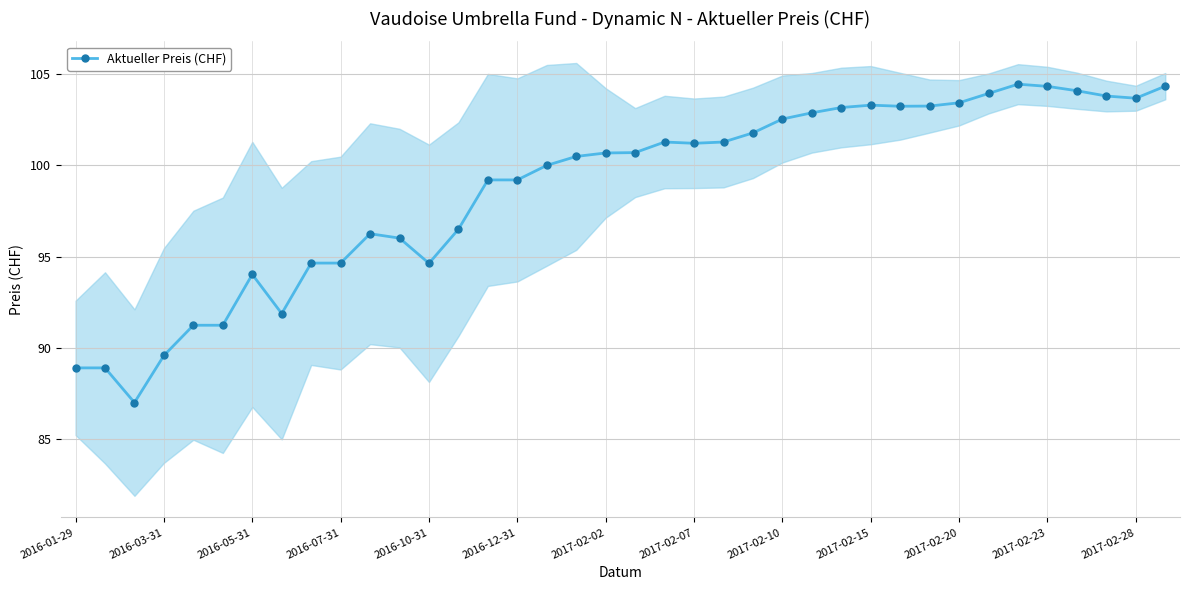

What is the change in value from 13 to 23?

+5.3